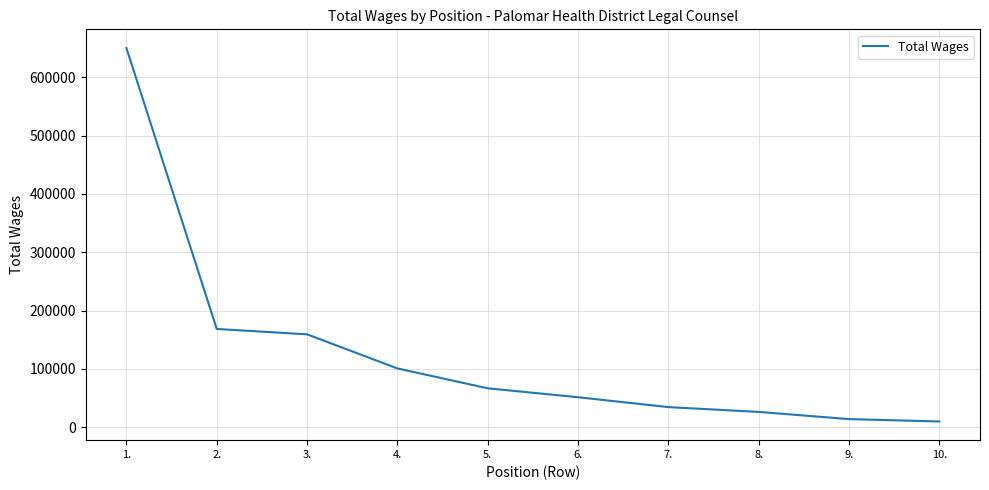

True or false: the data has more than 2 interior local peaks.

False